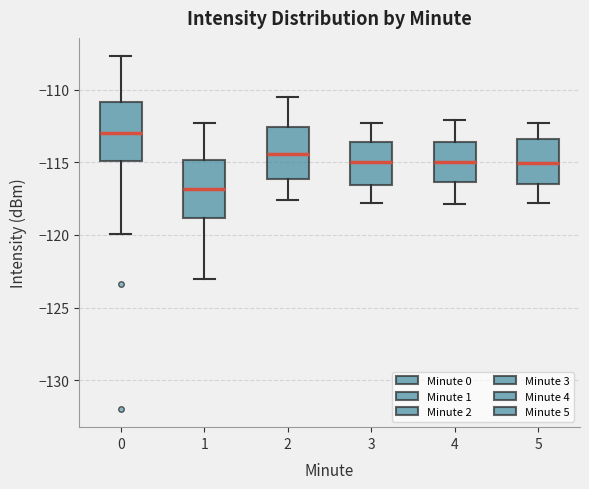

Where does the median line of the box at x = 3 sit on the y-axis? The values are not printed on the chart, so give them approximately, as read against the axis.

-115.0